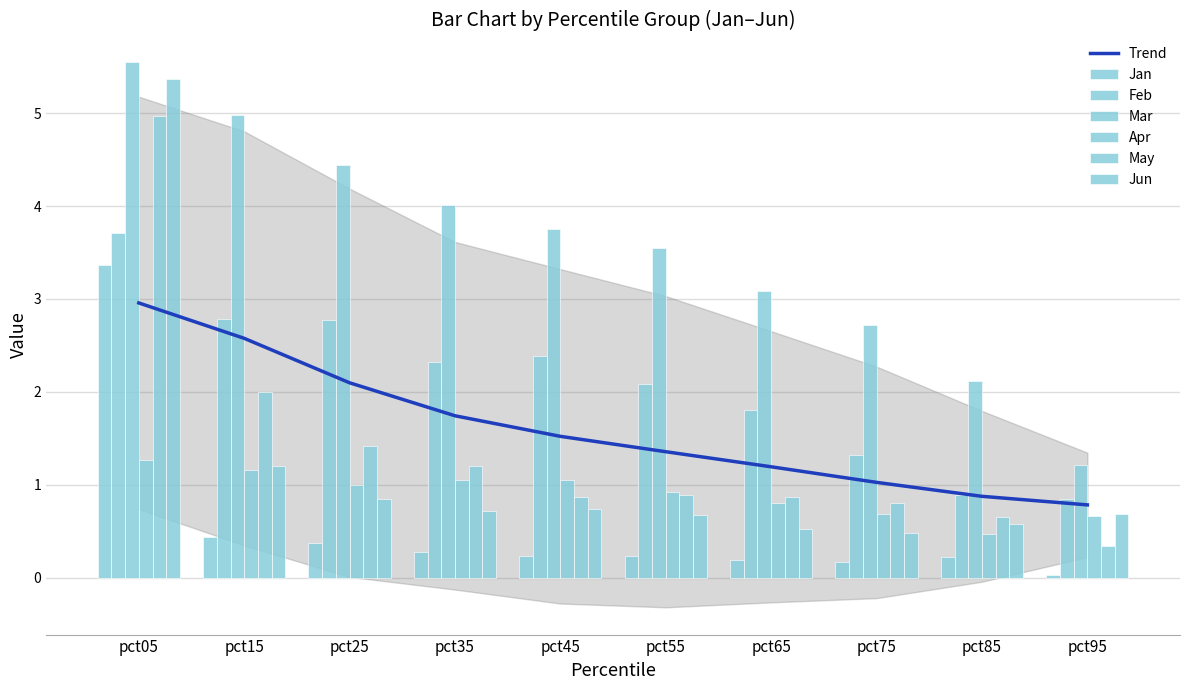

What is the difference between the Feb values at pct05 and pct45?

1.3